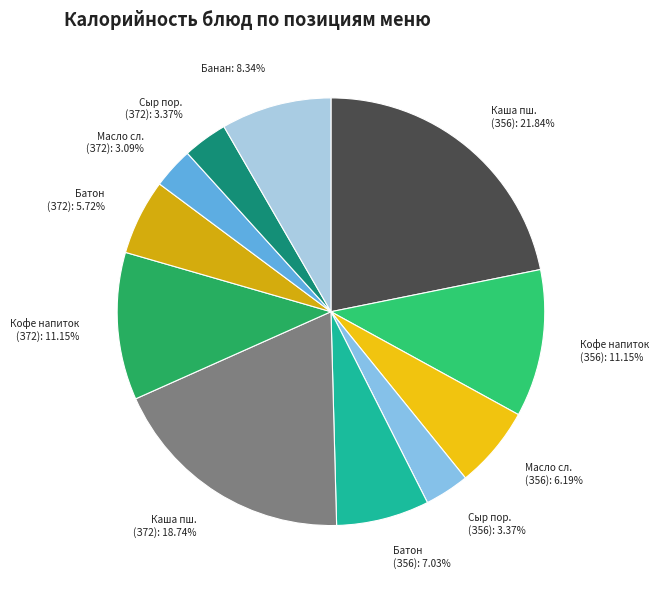

How many slices are in this pie chart?

11